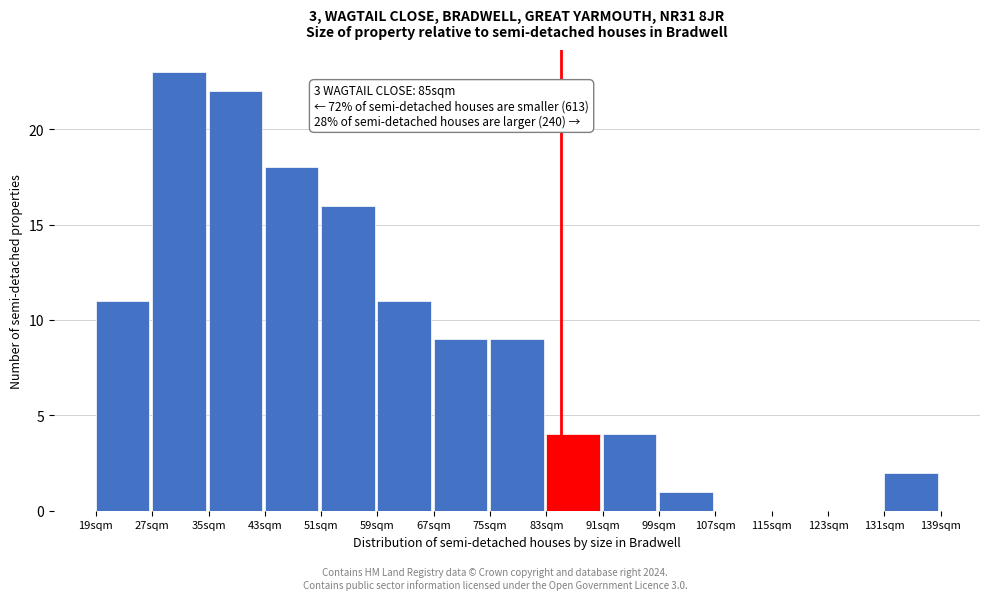

Which range on the x-axis has the tallest bar?

27 to 35